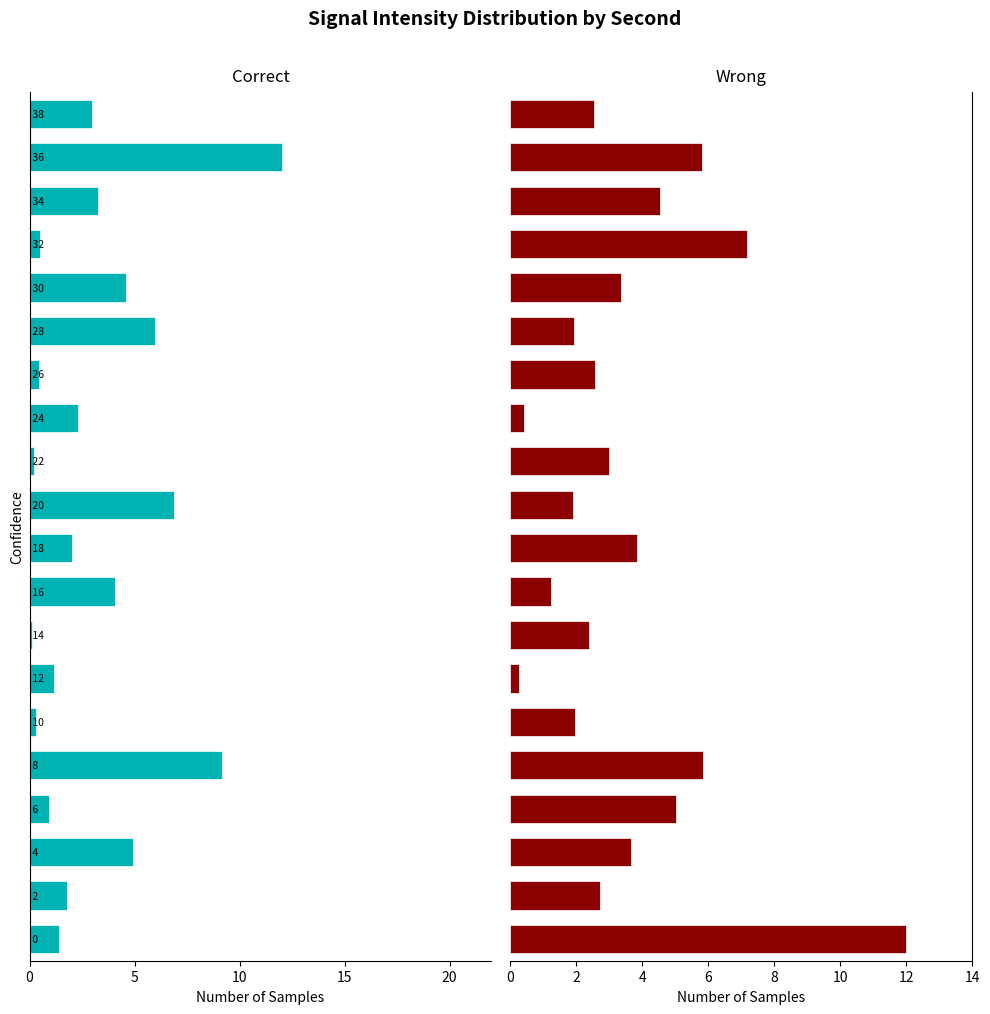

At which label is Correct closest to -6?

14